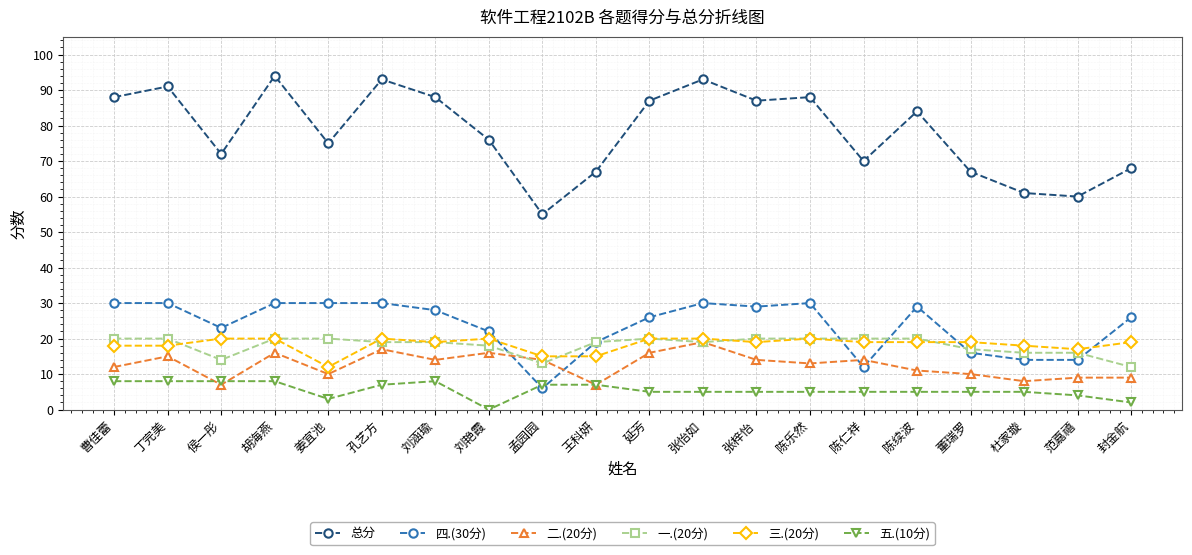

What is the average value of the 一.(20分) series?

18